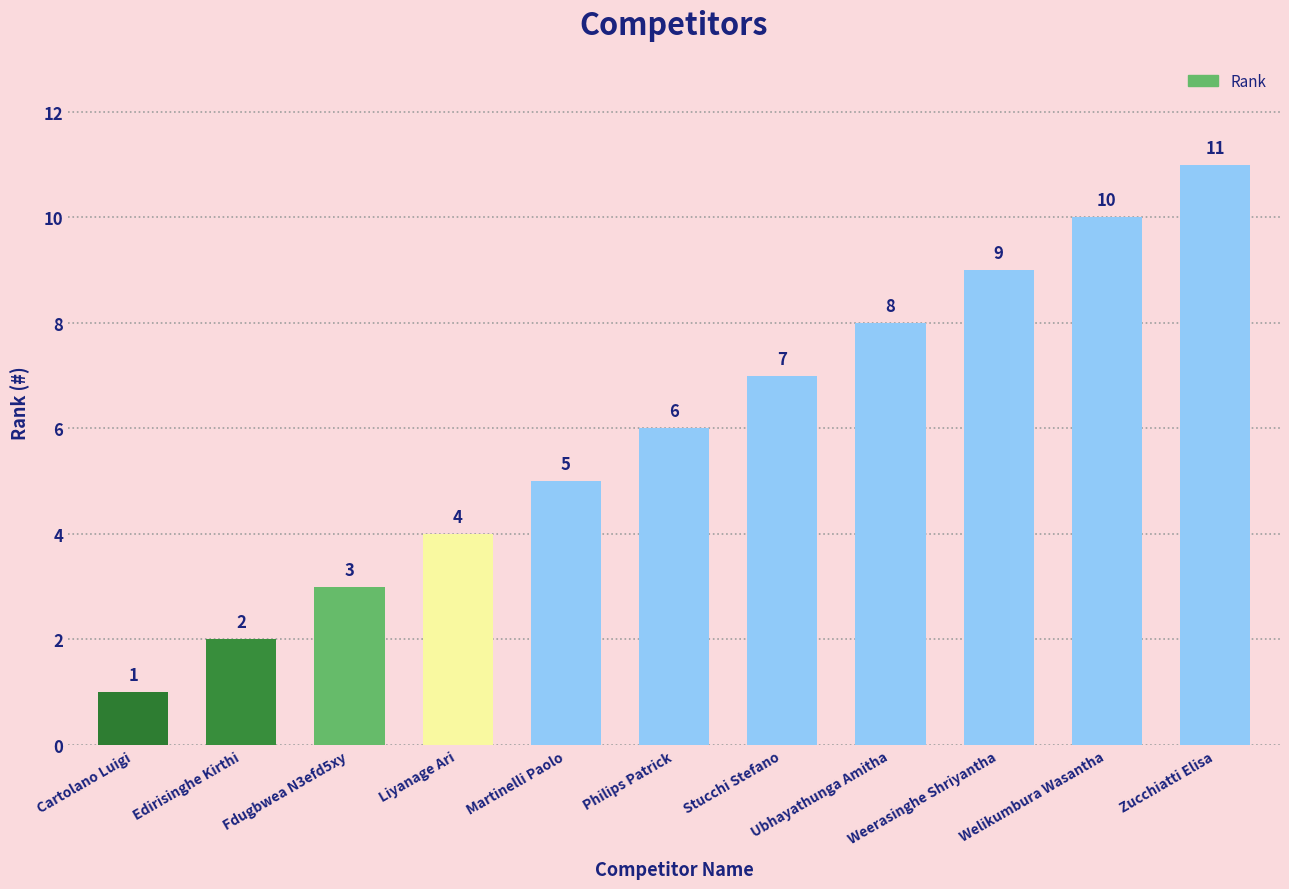

Between Zucchiatti Elisa and Fdugbwea N3efd5xy, which is larger?

Zucchiatti Elisa